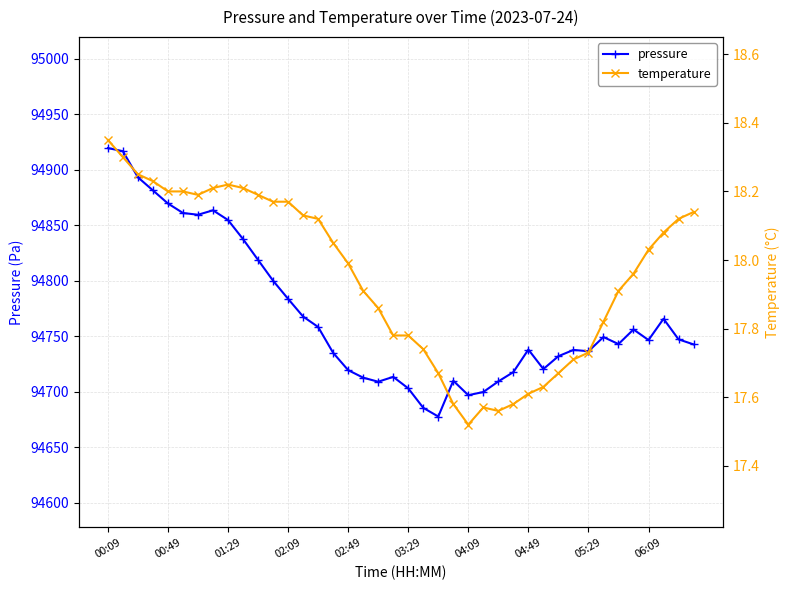

Does the chart have visible grid lines?

Yes